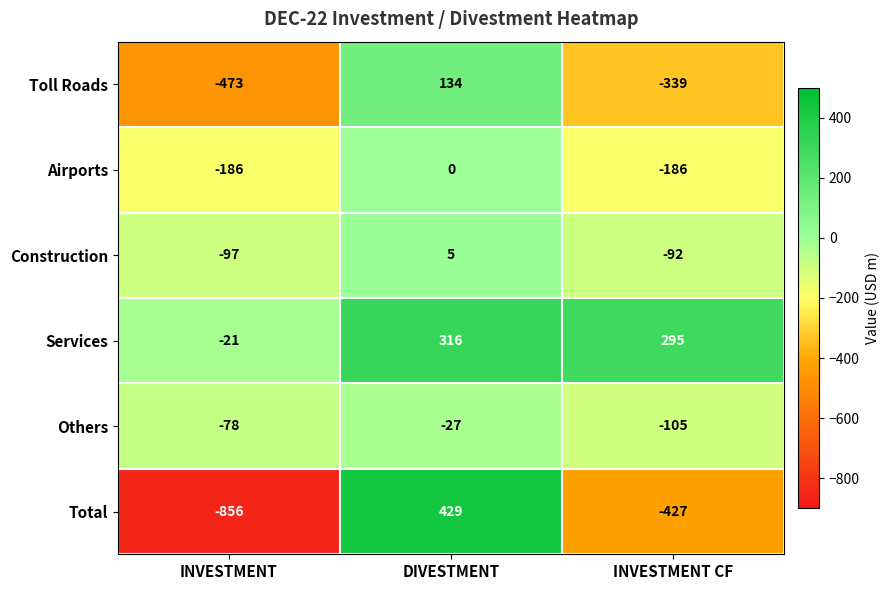

What is the difference between the maximum and minimum values in the Toll Roads series?

607